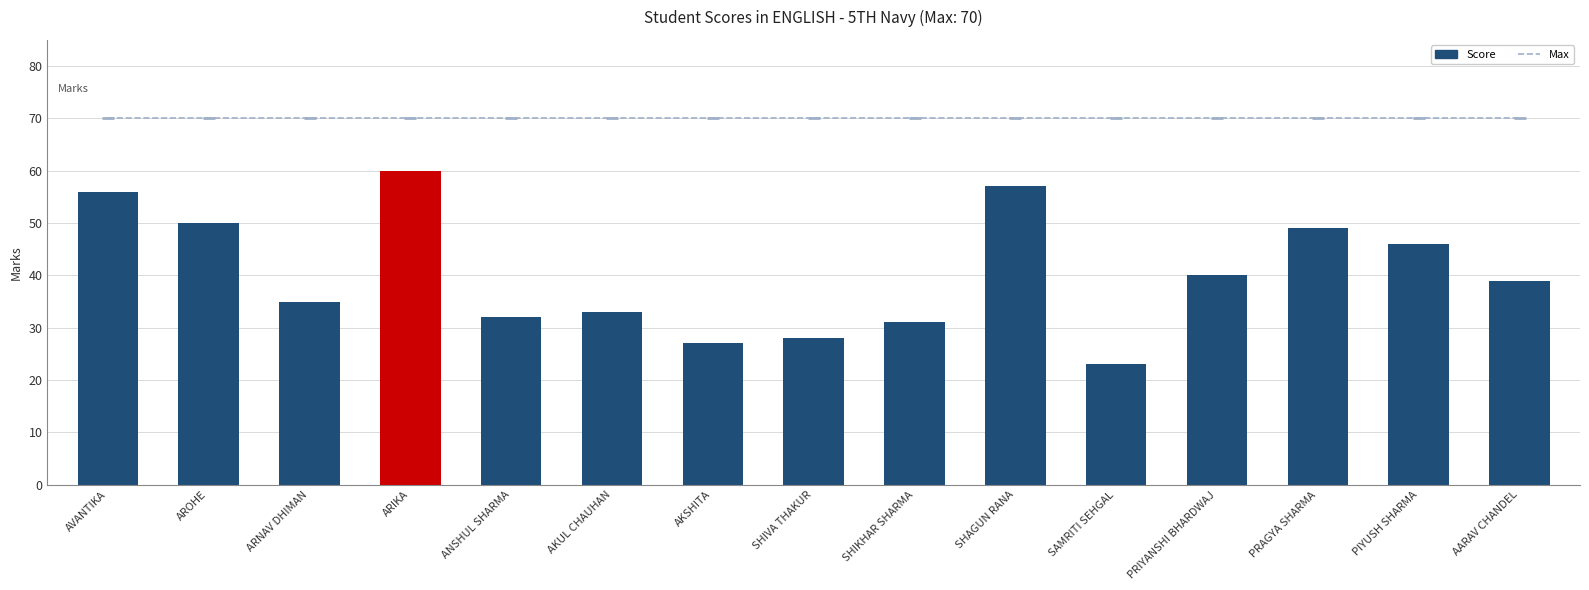

Is it true that Max equals 37 at AKUL CHAUHAN?

False